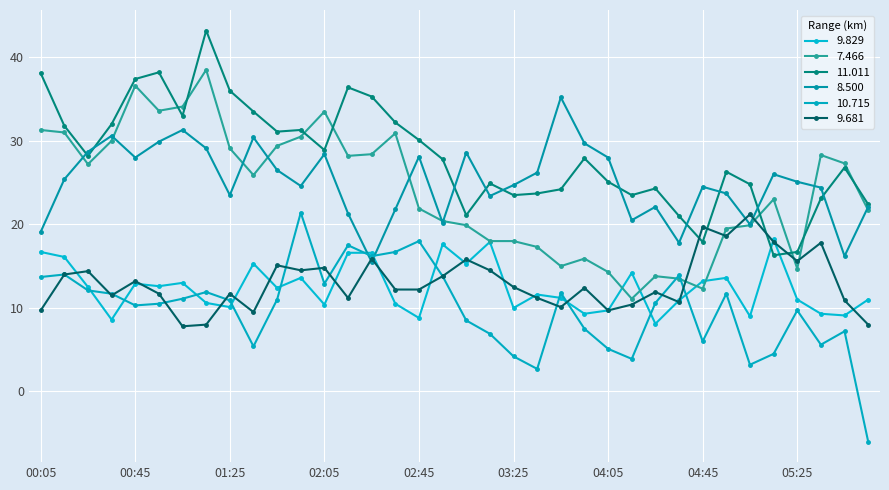

What are all the series names shown in the legend?

9.829, 7.466, 11.011, 8.500, 10.715, 9.681